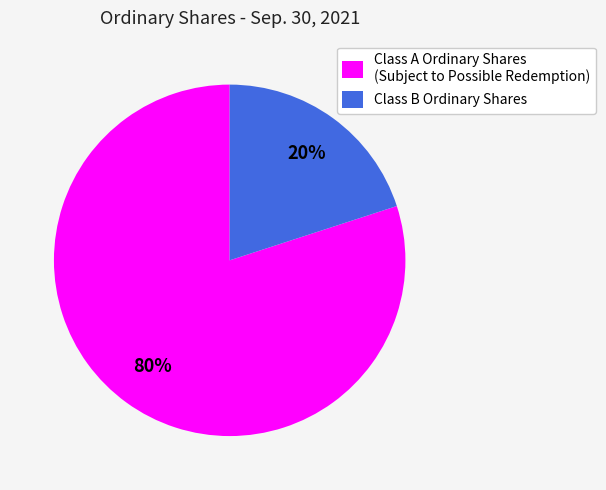

To the nearest percent, what is the combined percentage of Class B Ordinary Shares and Class A Ordinary Shares (Subject to Possible Redemption)?

100%